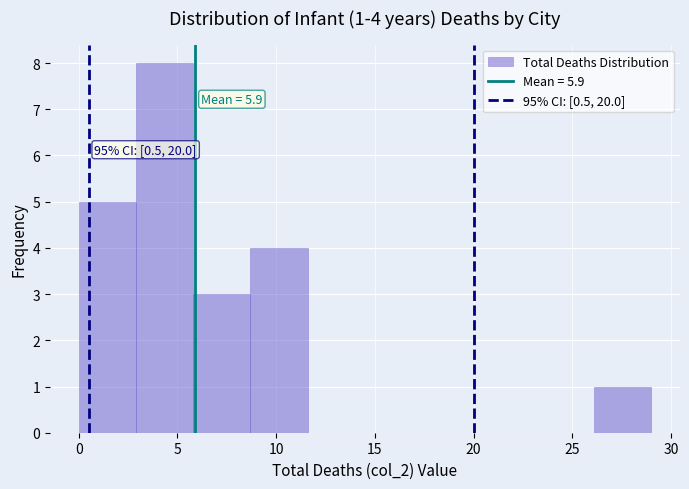

Which range on the x-axis has the tallest bar?

2.9 to 5.8